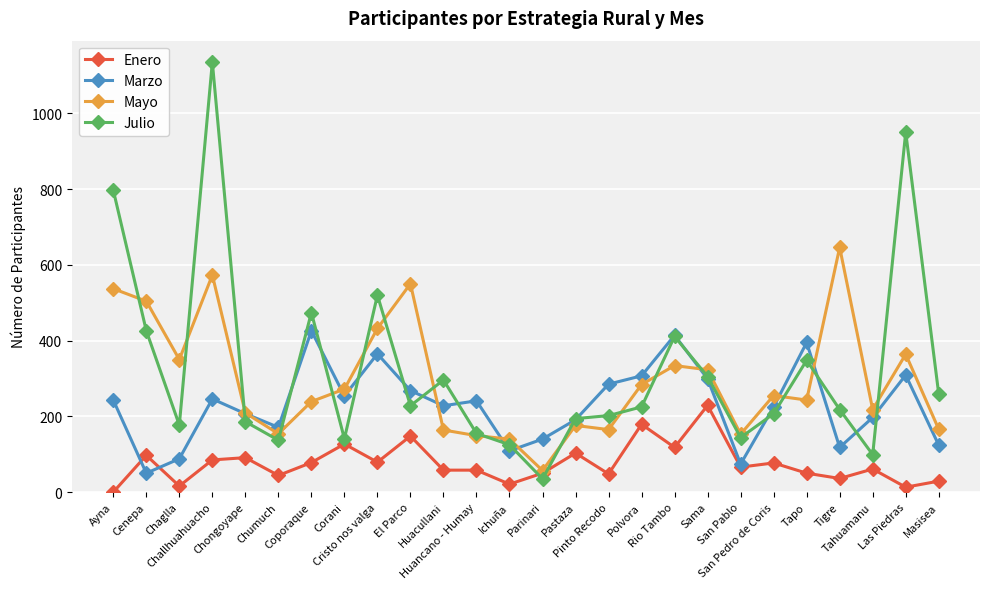

After their last crossing, which series has the higher values: Enero or Julio?

Julio